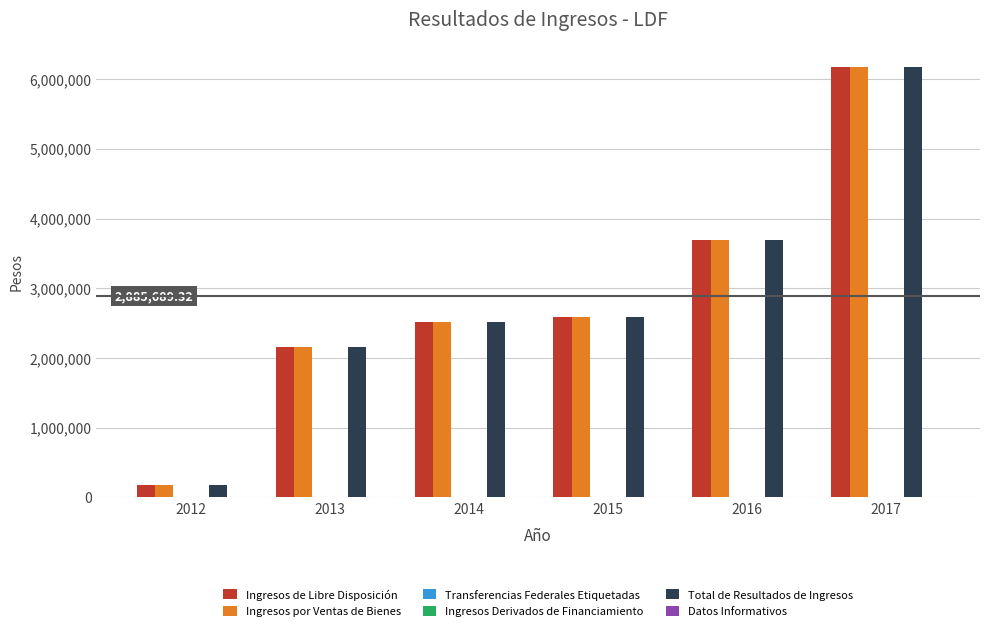

The Total de Resultados de Ingresos series shows 3688892.1 at 2016. True or false?

True